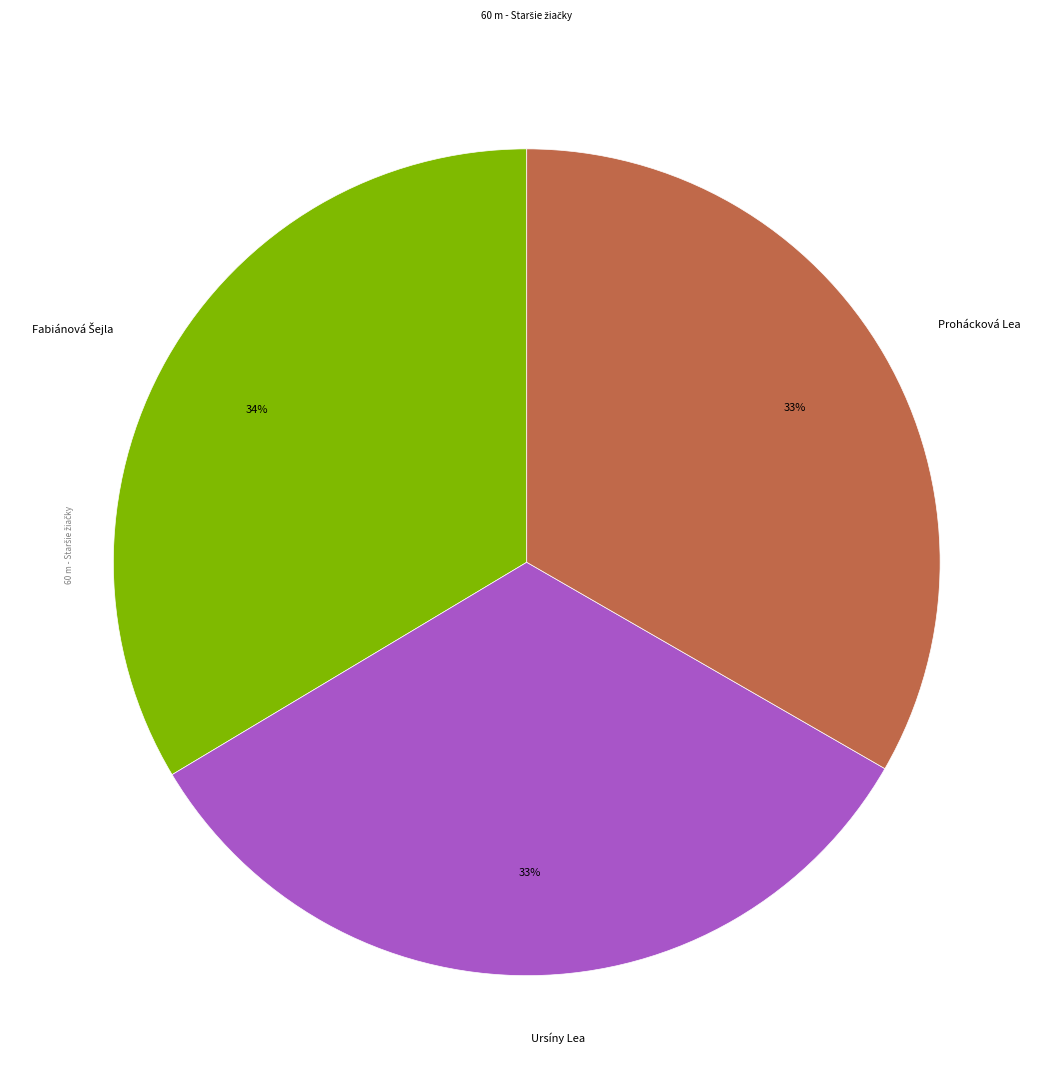

Count the number of slices in the pie.

3